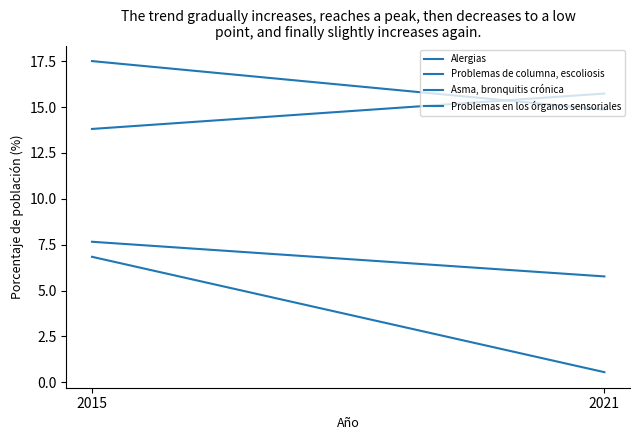

What are all the series names shown in the legend?

Alergias, Problemas de columna, escoliosis, Asma, bronquitis crónica, Problemas en los órganos sensoriales